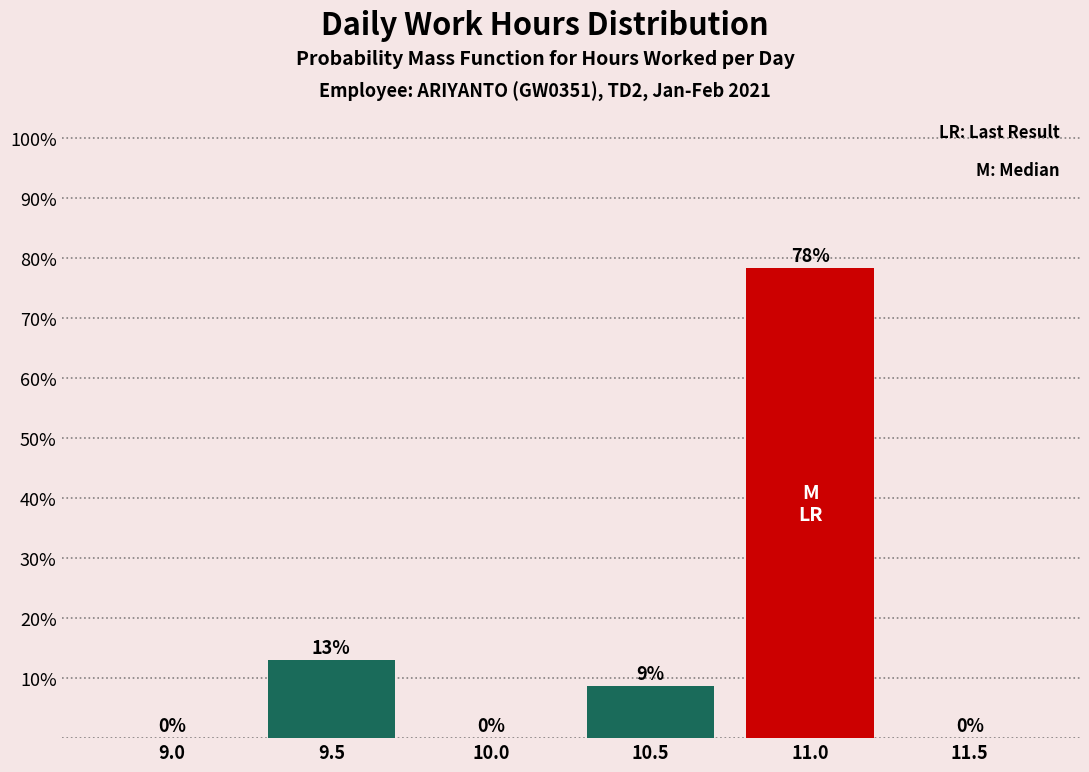

The chart shows a value of 127.5 at 11.0. True or false?

False